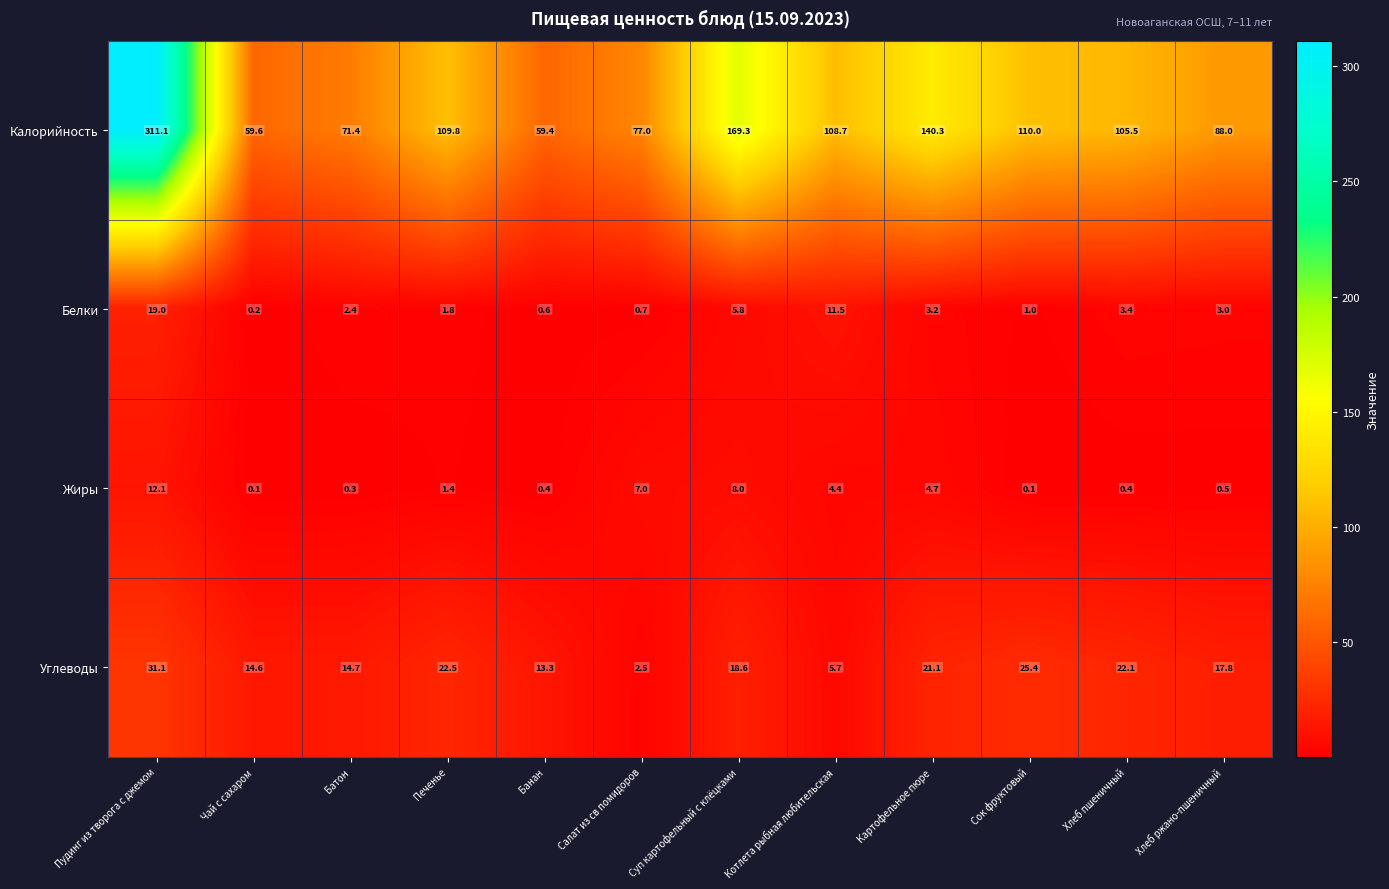

What is the average value of the Белки series?

4.4